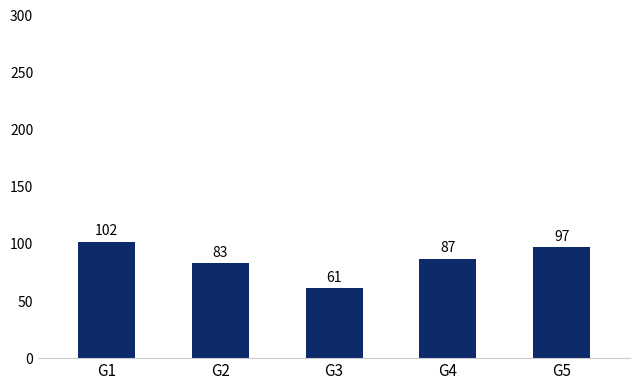

True or false: the data shows 140 at G2.

False